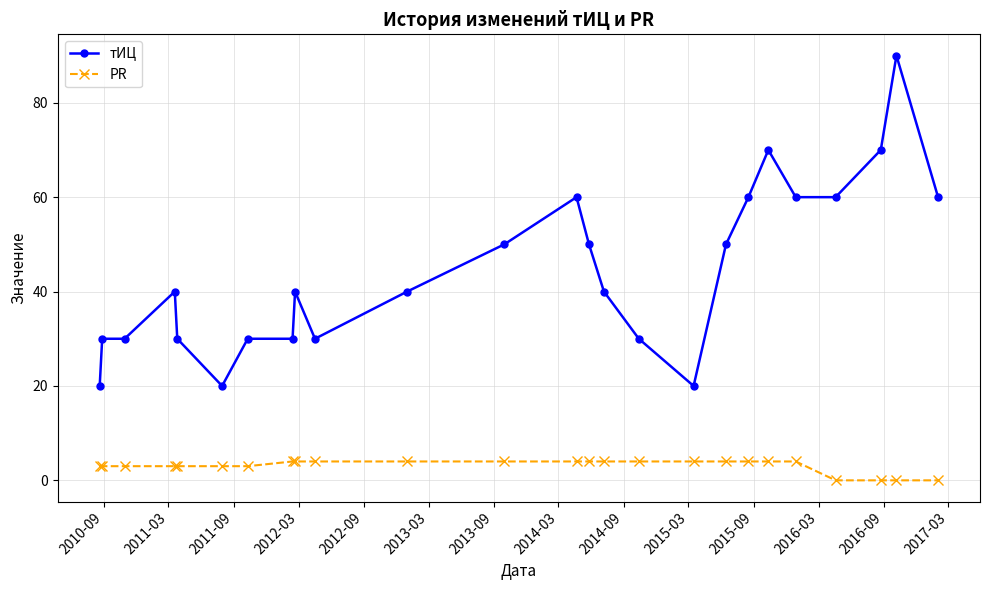

How many lines are shown in the chart?

2